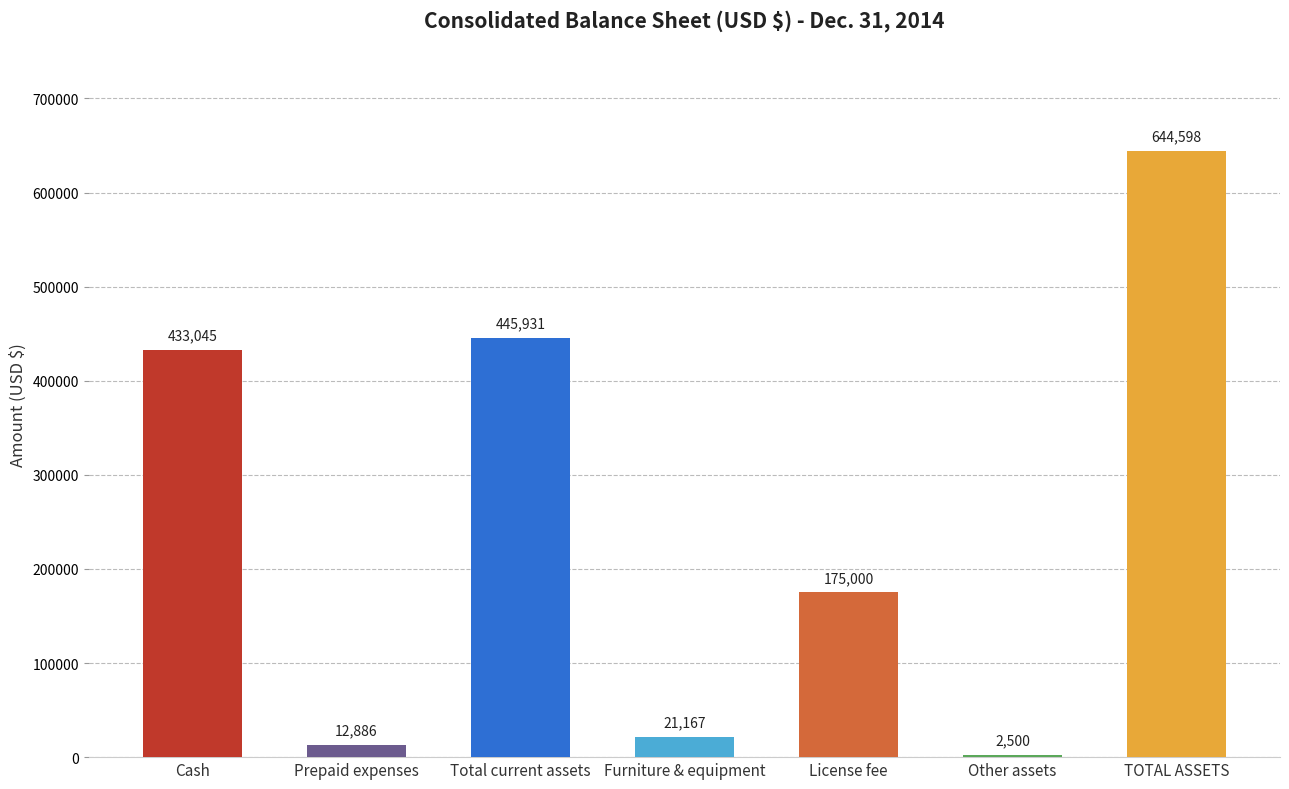

Reading left to right, what are all the values shown in this chart?

Cash=433045	Prepaid expenses=12886	Total current assets=445931	Furniture & equipment=21167	License fee=175000	Other assets=2500	TOTAL ASSETS=644598